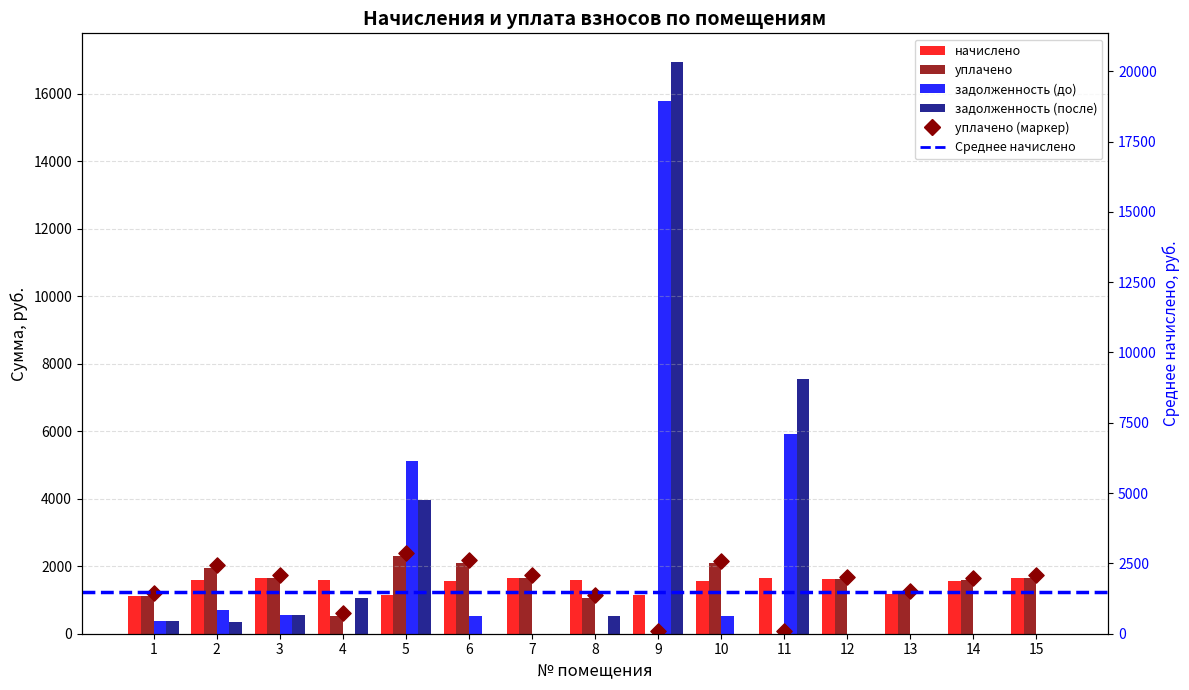

Which series contains the highest Y value?

задолженность (после)